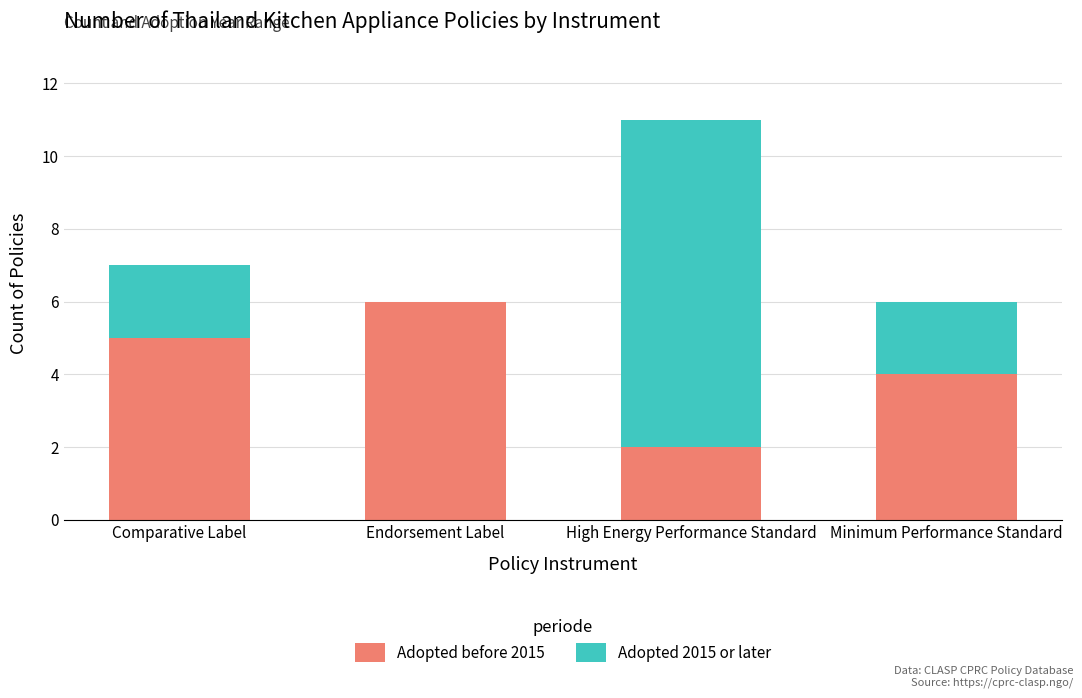

At which category is the sum across all series the highest?

High Energy Performance Standard